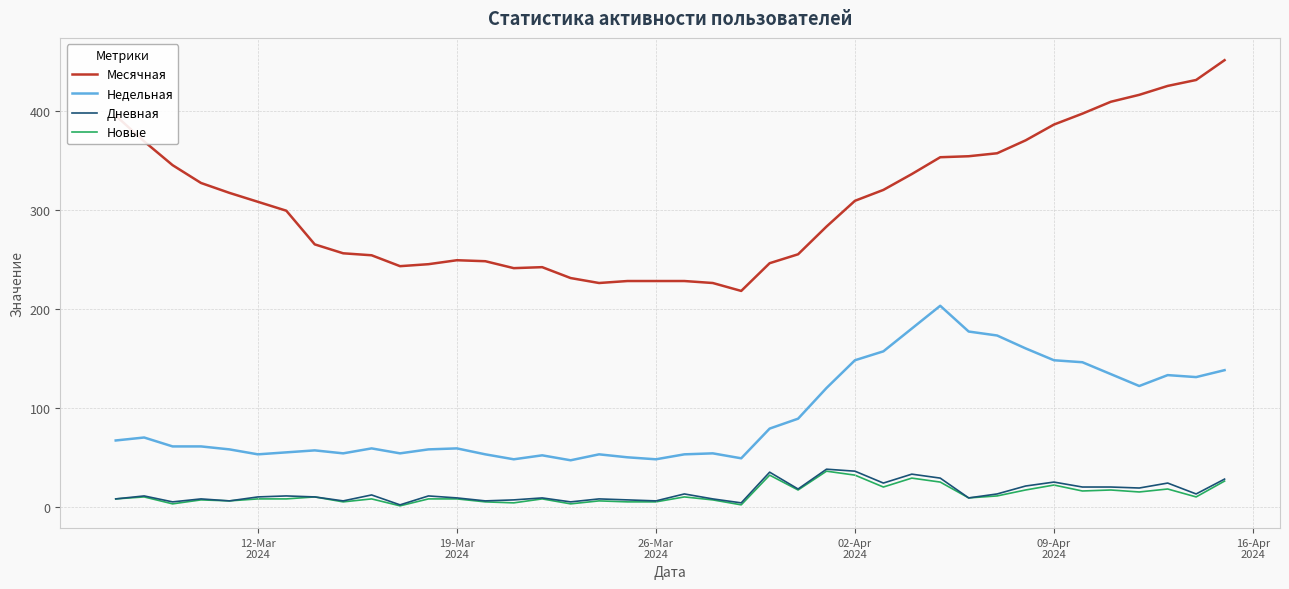

True or false: Месячная and Дневная cross at least once.

False